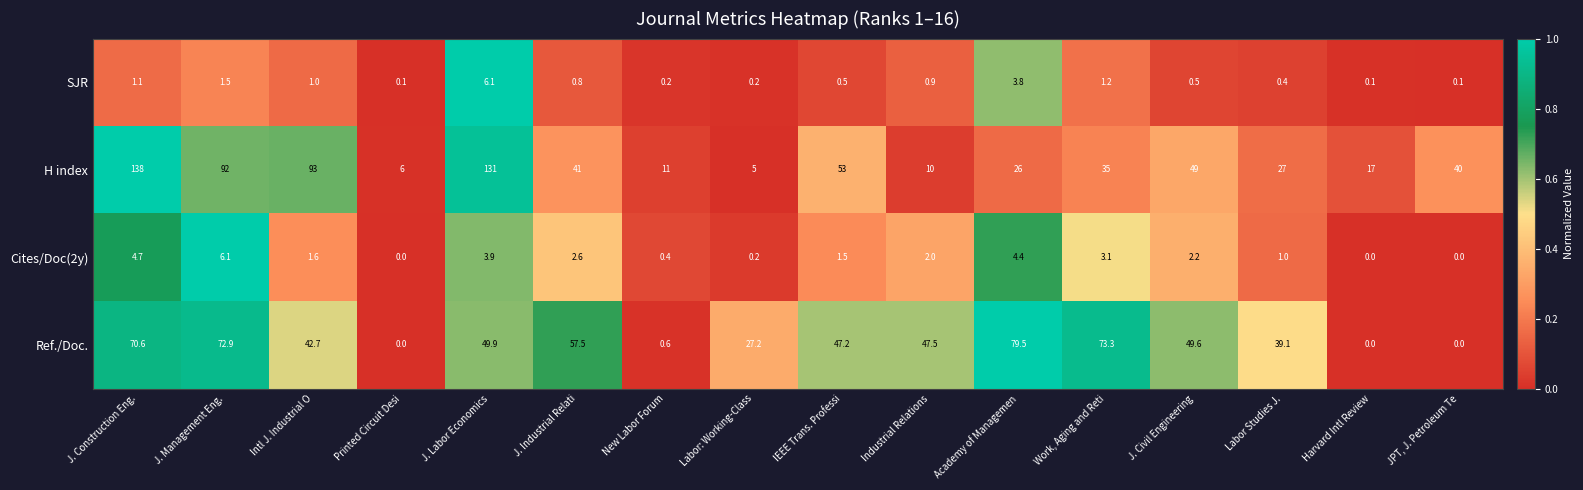

True or false: Ref./Doc. has a value of 49.9 at J. Labor Economics.

True